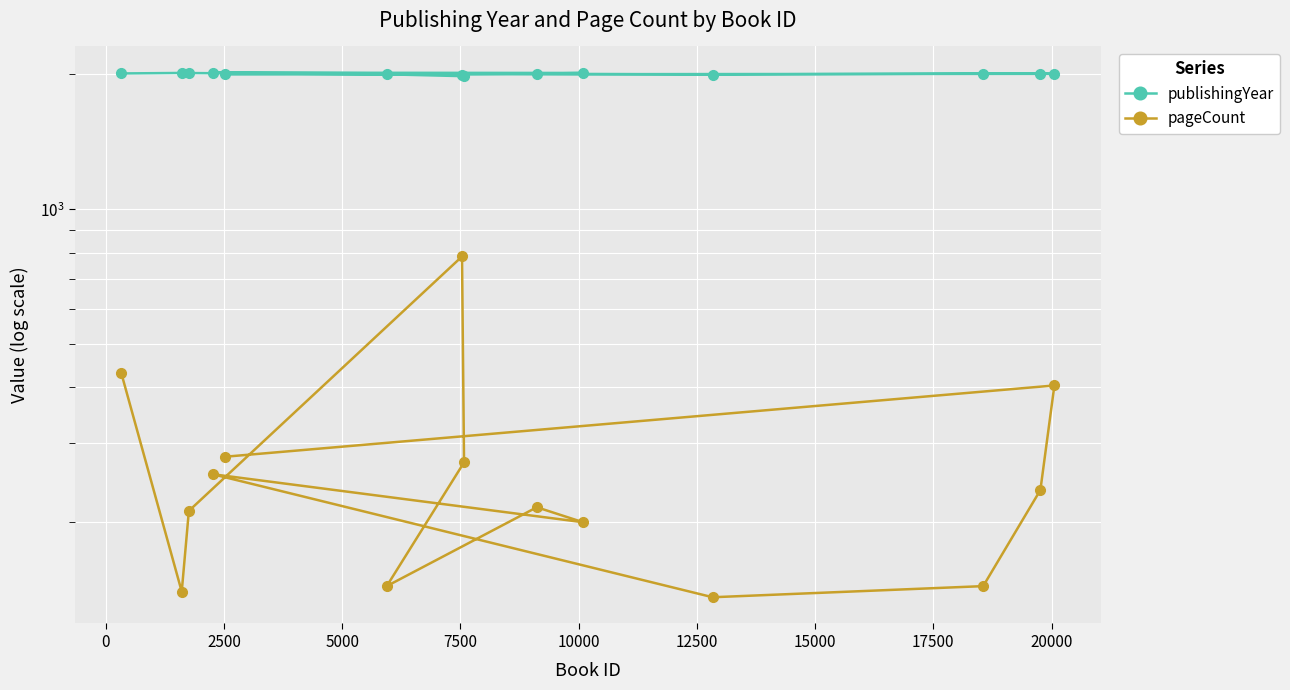

True or false: pageCount and publishingYear intersect in this chart.

False